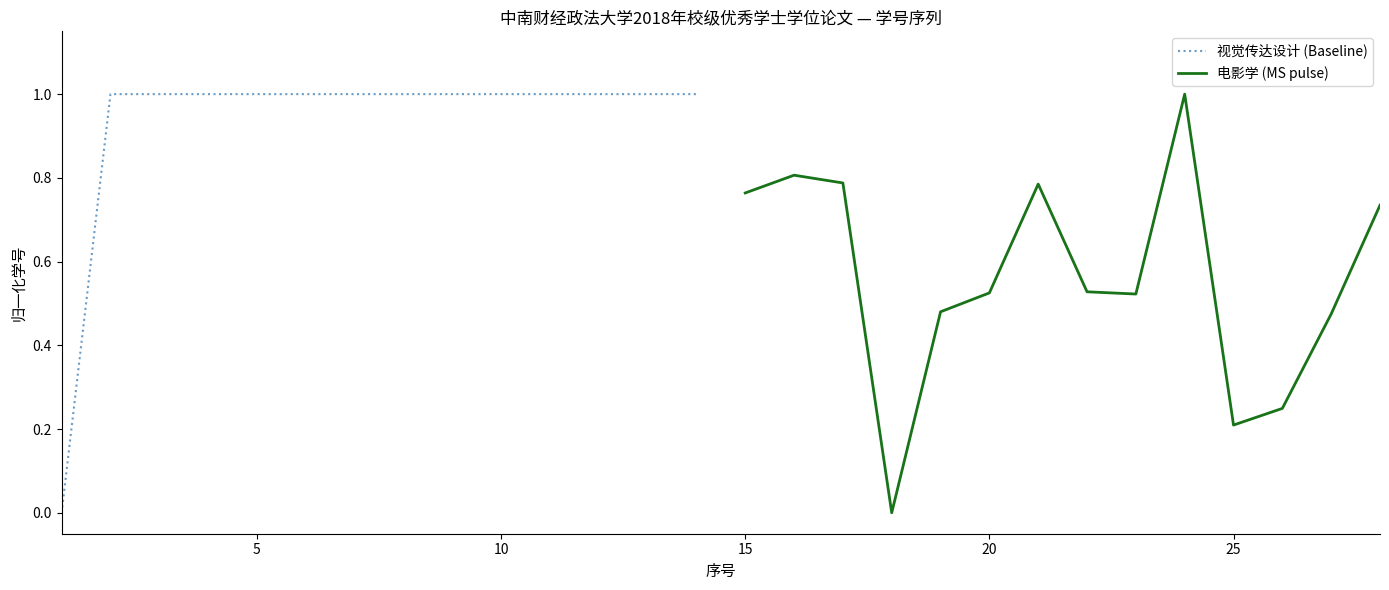

What is the highest value of the 视觉传达设计 (Baseline) series?

1.0